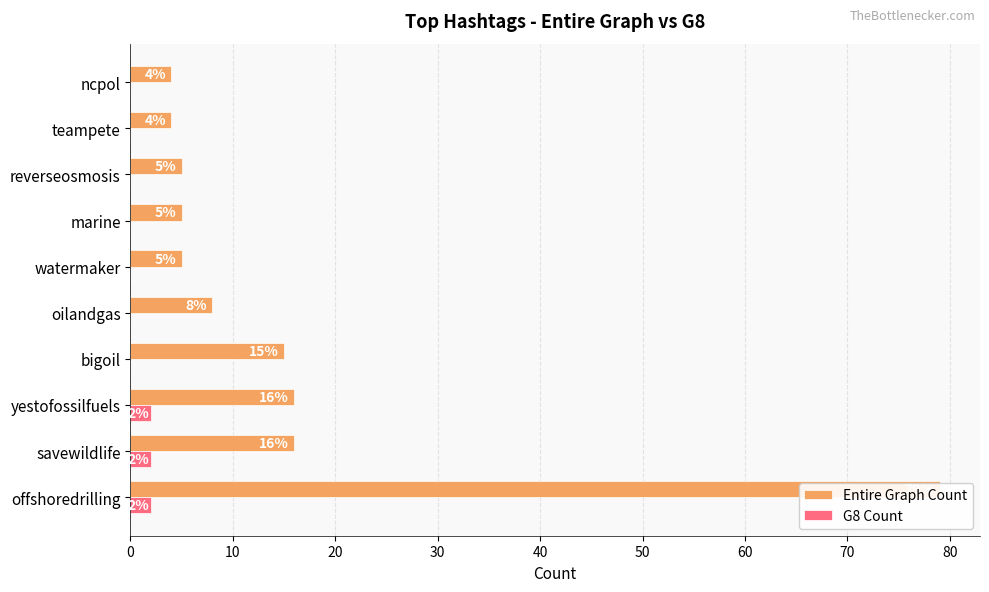

How many data points in G8 Count are above 0?

3